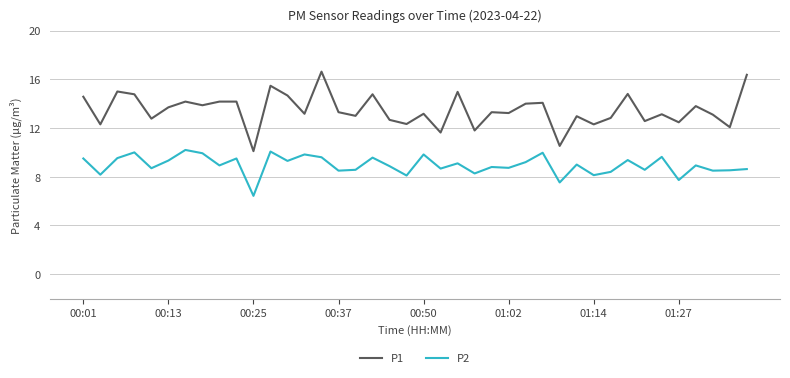

True or false: P1 and P2 cross at least once.

False